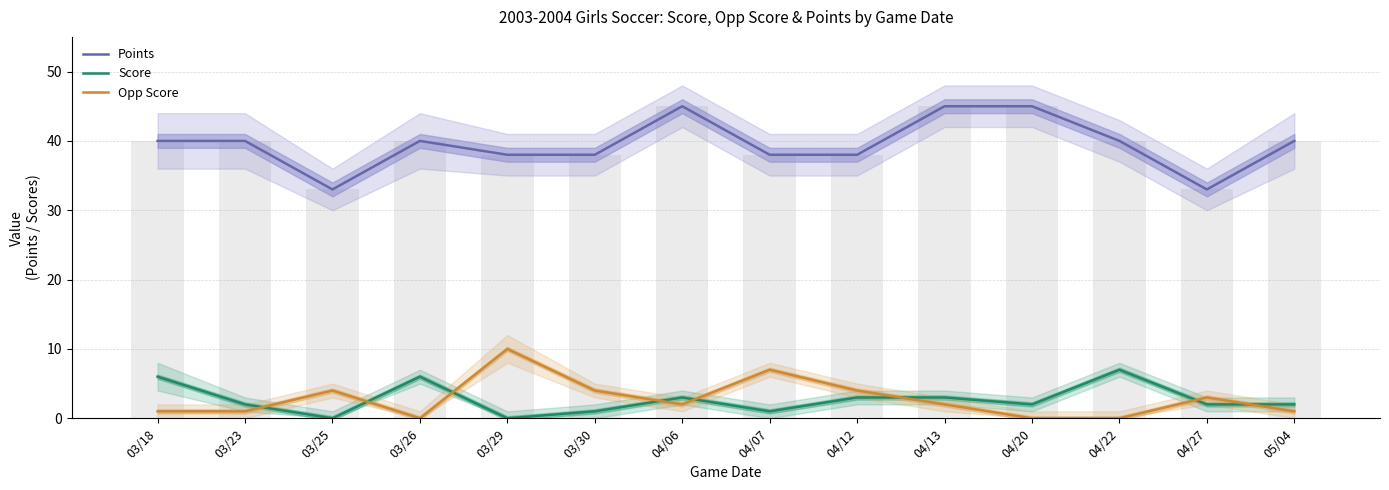

How many groups of bars are there?

14